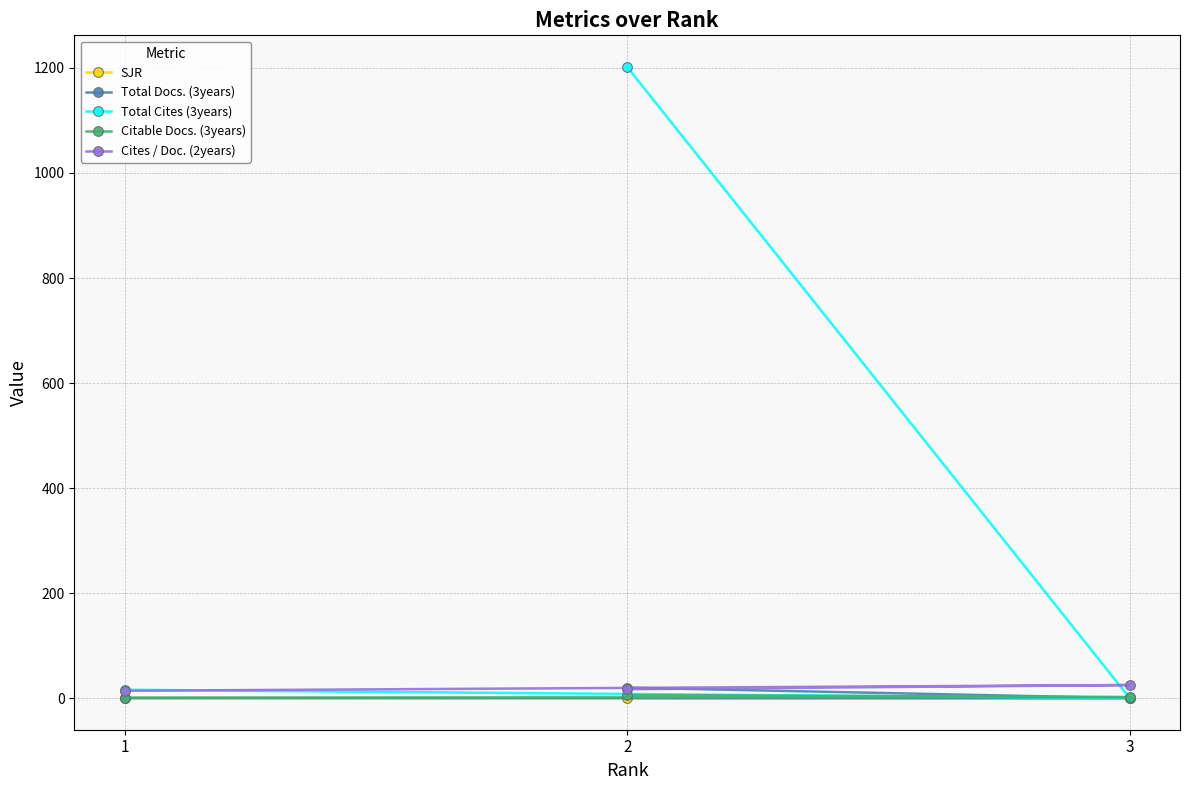

Is this an area chart (filled region under the line)?

No